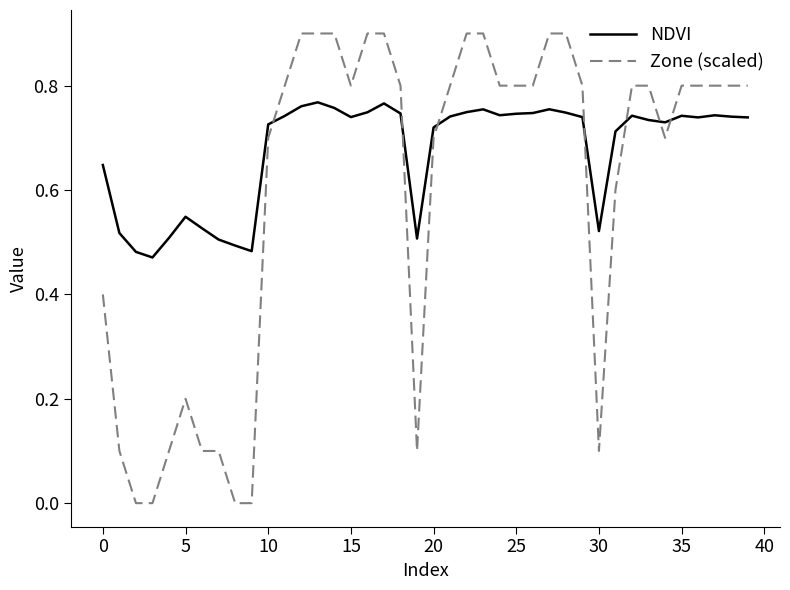

What is the greatest value displayed?

0.9